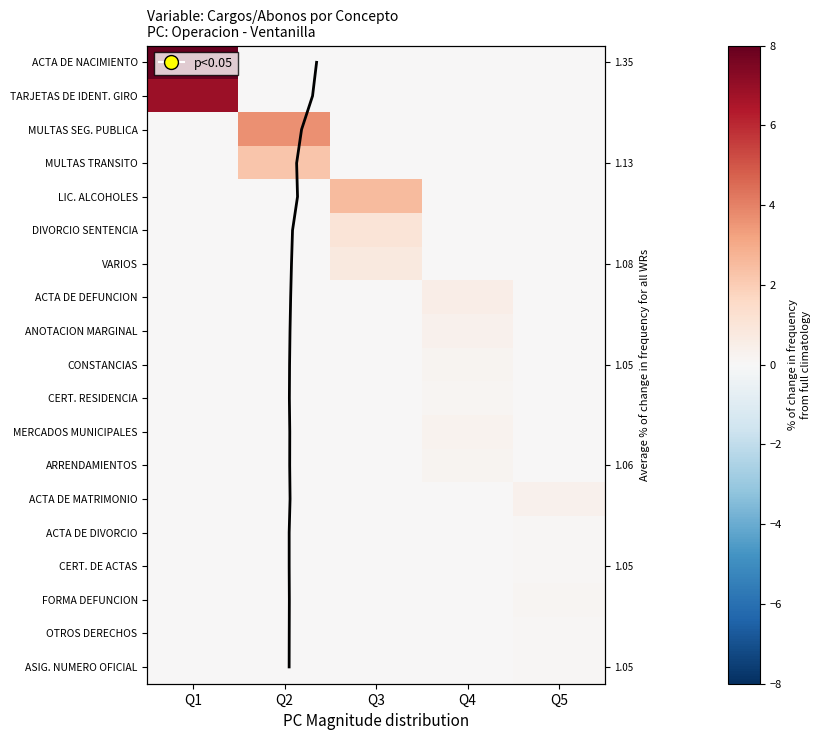

Count the OTROS DERECHOS REGISTRO CIVIL values in the range 0 to 1.

5